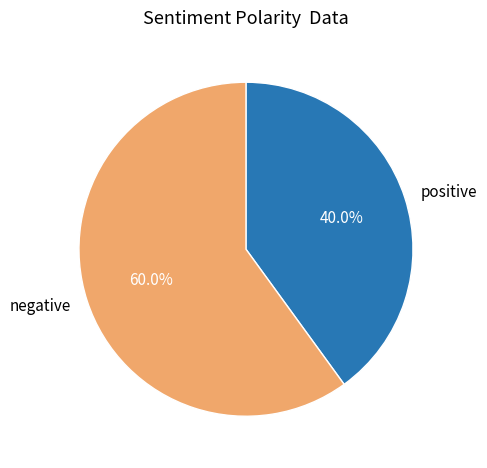

To the nearest percent, what is the difference between the largest and smallest slice percentages?

20%